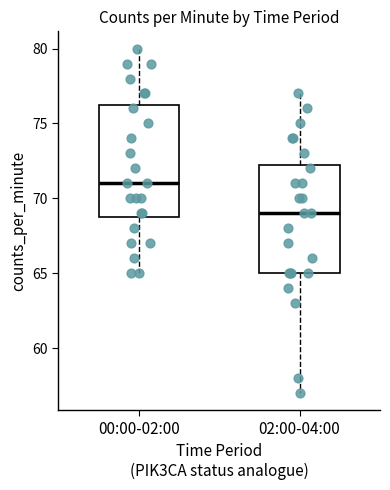

Reading left to right, transcribe this box plot: for each box, give where its median line is, the range the box spans, and where its two whiskers end, as read against the y-axis. The values are not printed on the chart, so give them approximately, as read against the axis.

00:00-02:00: median 71.0, box 69.0 to 76.5, whiskers 65.0 to 80.0
02:00-04:00: median 69.0, box 65.0 to 72.5, whiskers 57.0 to 77.0